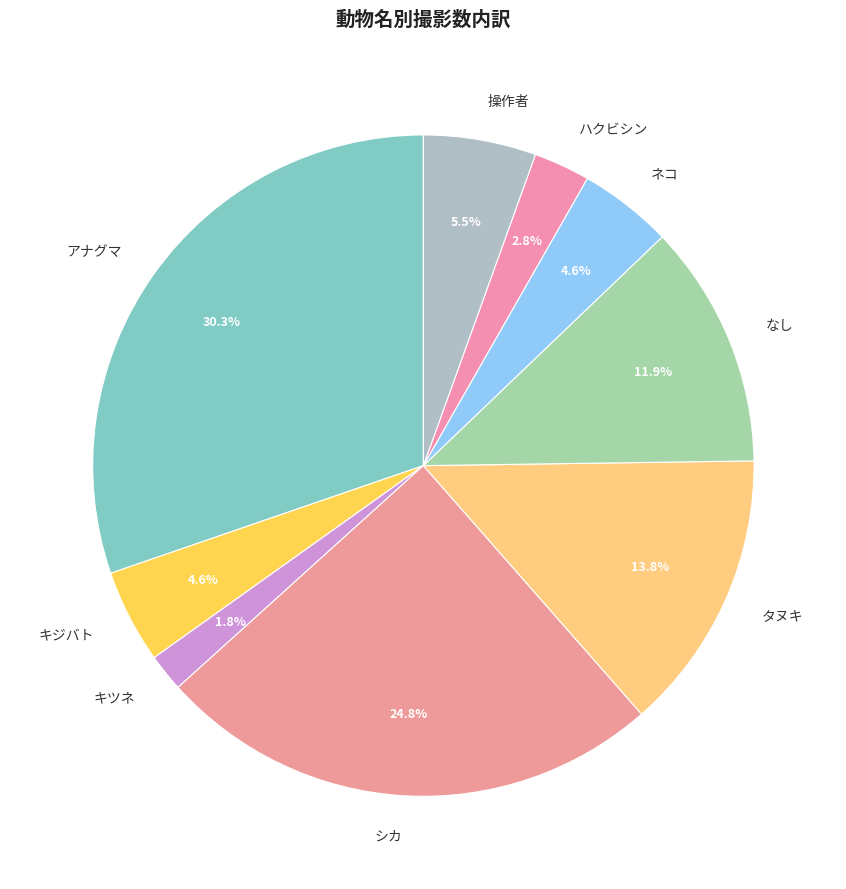

Is it true that アナグマ is 24% of the pie?

False